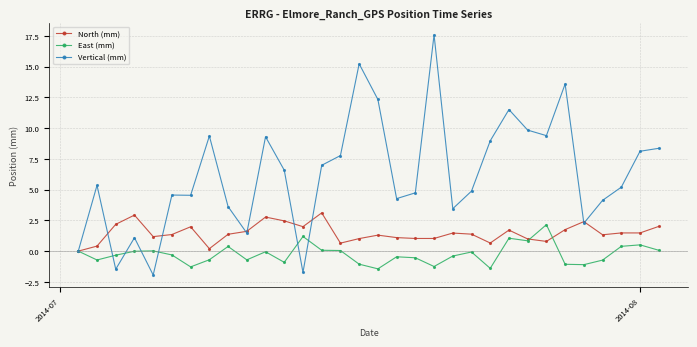

List the series in order of their peak value, highest first.

Vertical (mm), North (mm), East (mm)